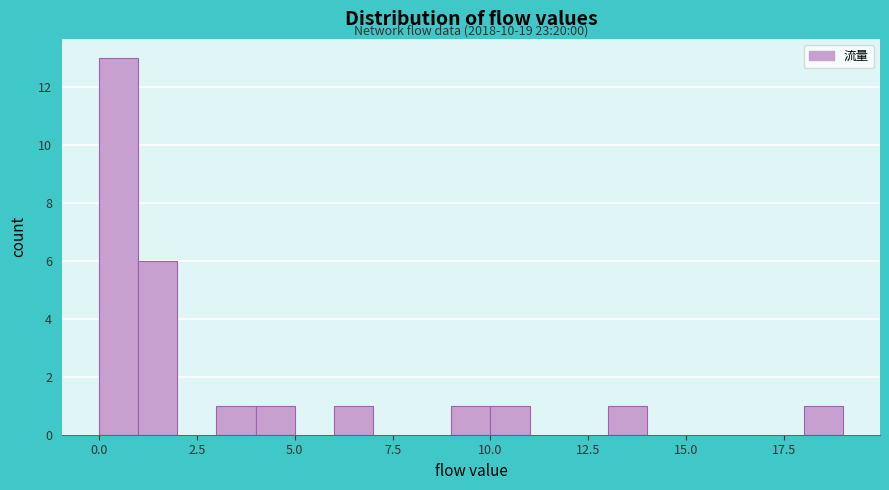

Around what value on the x-axis is the tallest bar? Give the approximate position of its centre, as read against the axis.

0.5